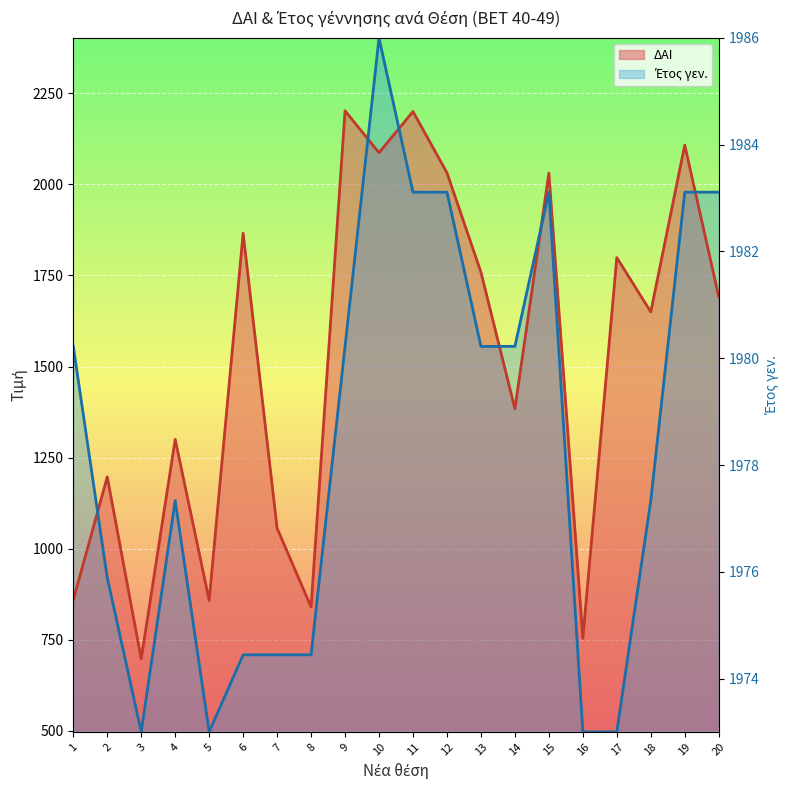

Where does the Έτος γεν. series first go above 1555?

1